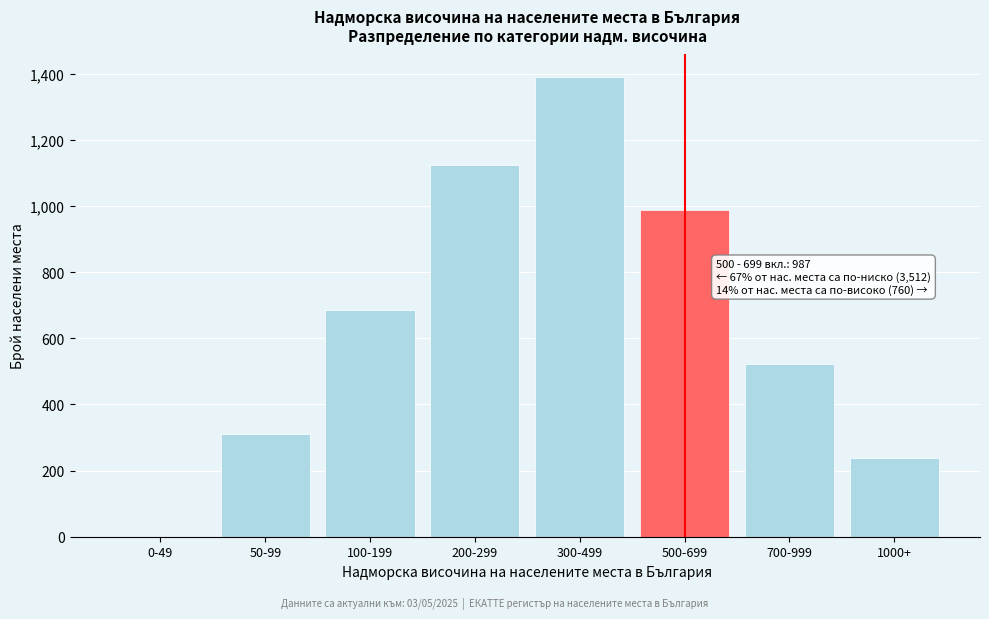

Reading left to right, extract all data points from this chart.

0-49=0	50-99=312	100-199=687	200-299=1124	300-499=1389	500-699=987	700-999=523	1000+=237